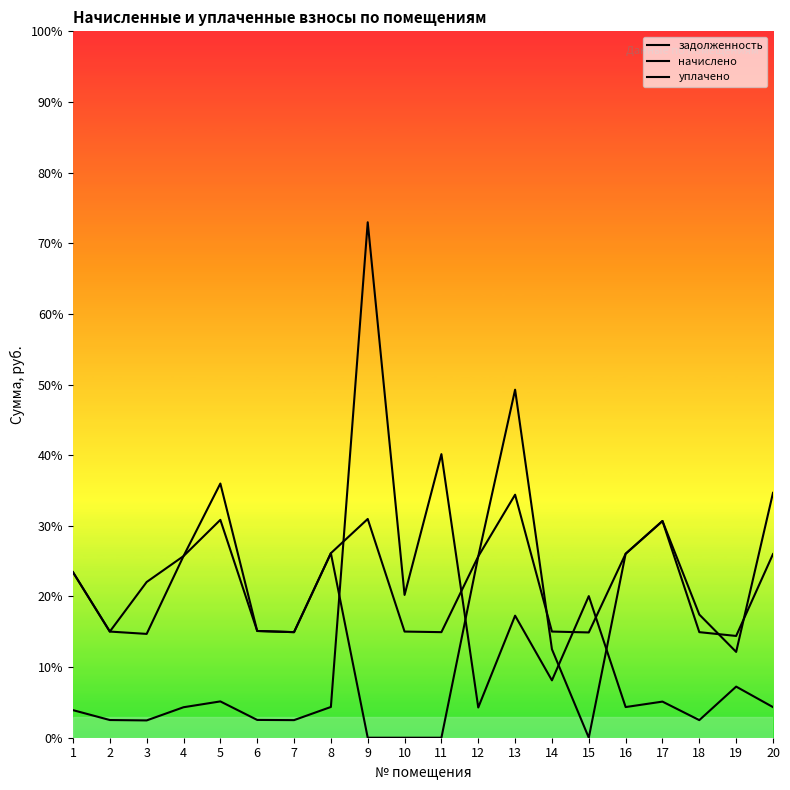

True or false: начислено has a value of 1352.2 at 4.

False